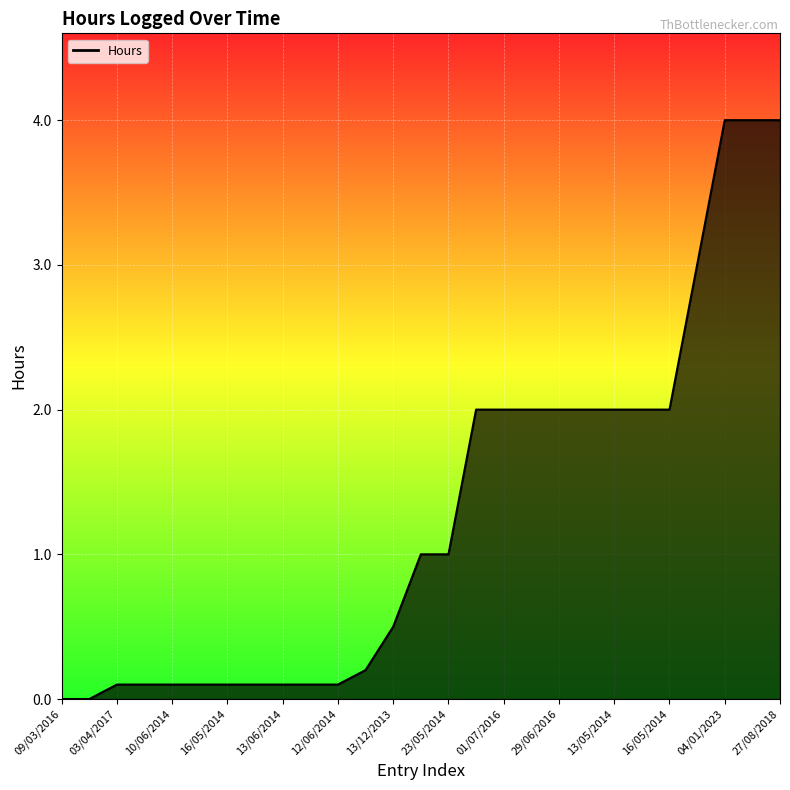

What is the approximate value at 23/05/2014?

1.0